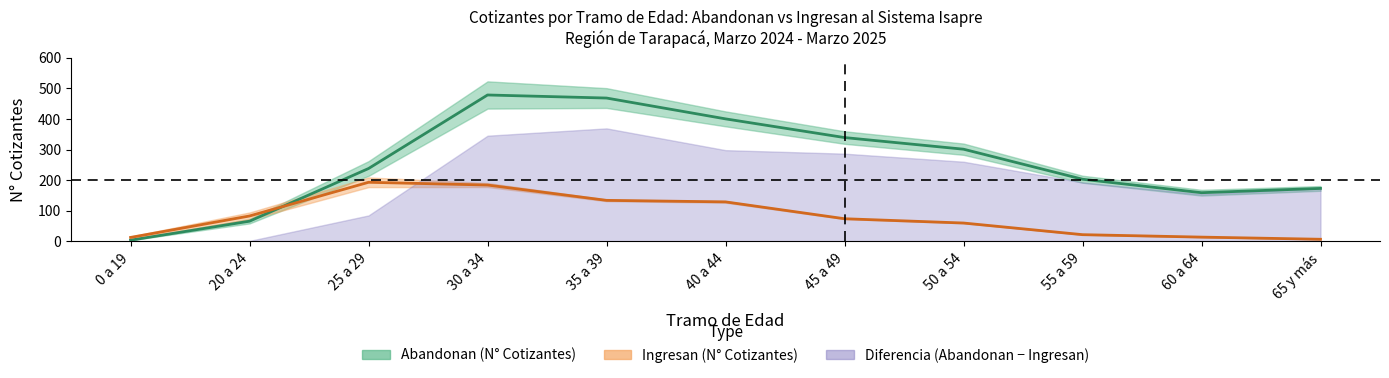

Where is the first local maximum for Ingresan (N° Cotizantes)?

25 a 29